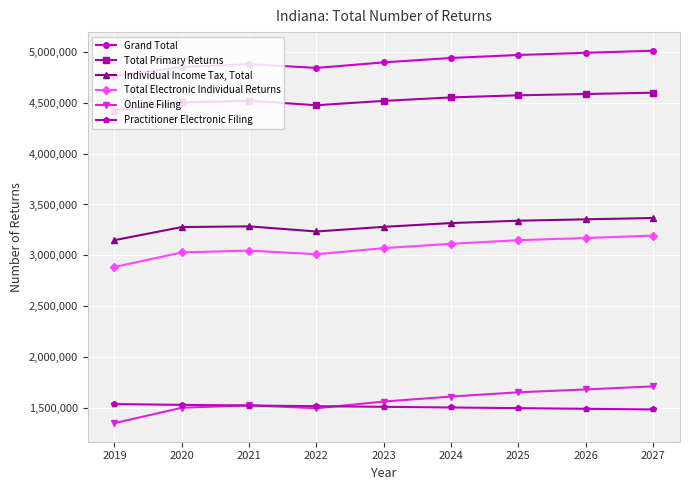

Rank the series at 2025 from highest to lowest value.

Grand Total, Total Primary Returns, Individual Income Tax, Total, Total Electronic Individual Returns, Online Filing, Practitioner Electronic Filing